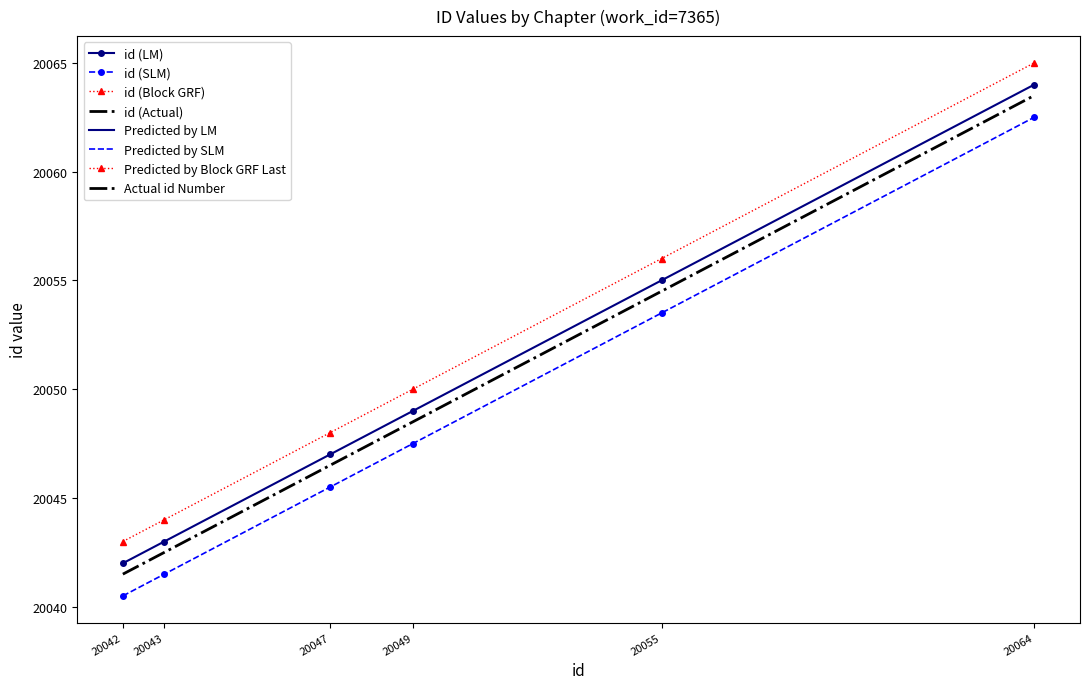

Does the chart have visible grid lines?

No